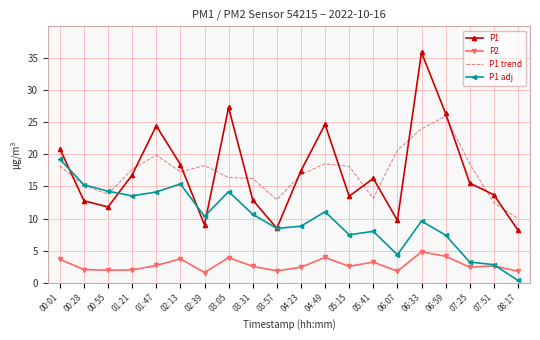

At which category does P1 reach its first local valley?

00:55